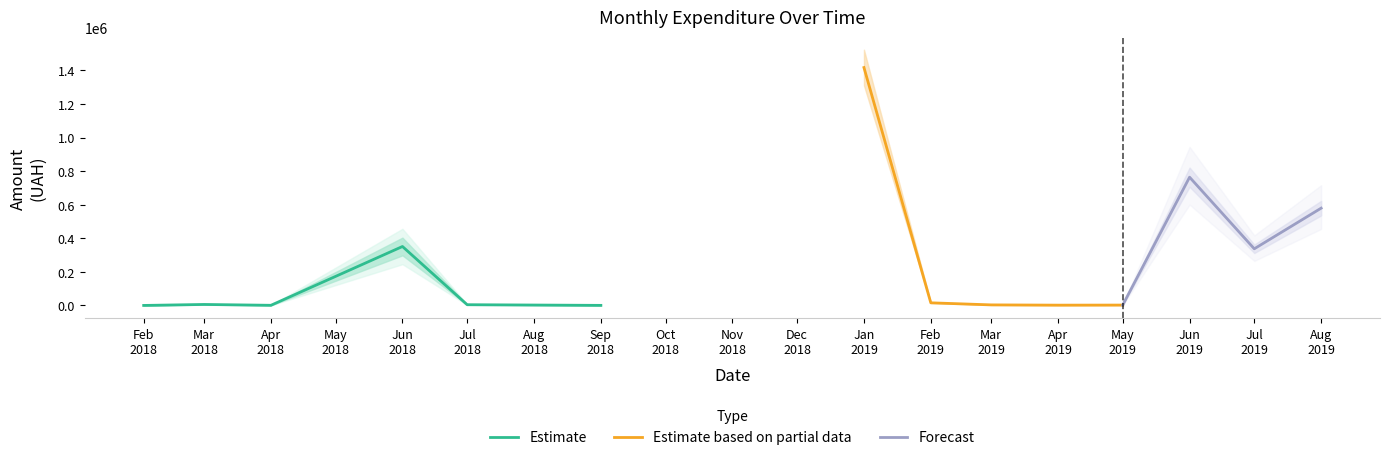

Between 6 and 1, which is larger?

1